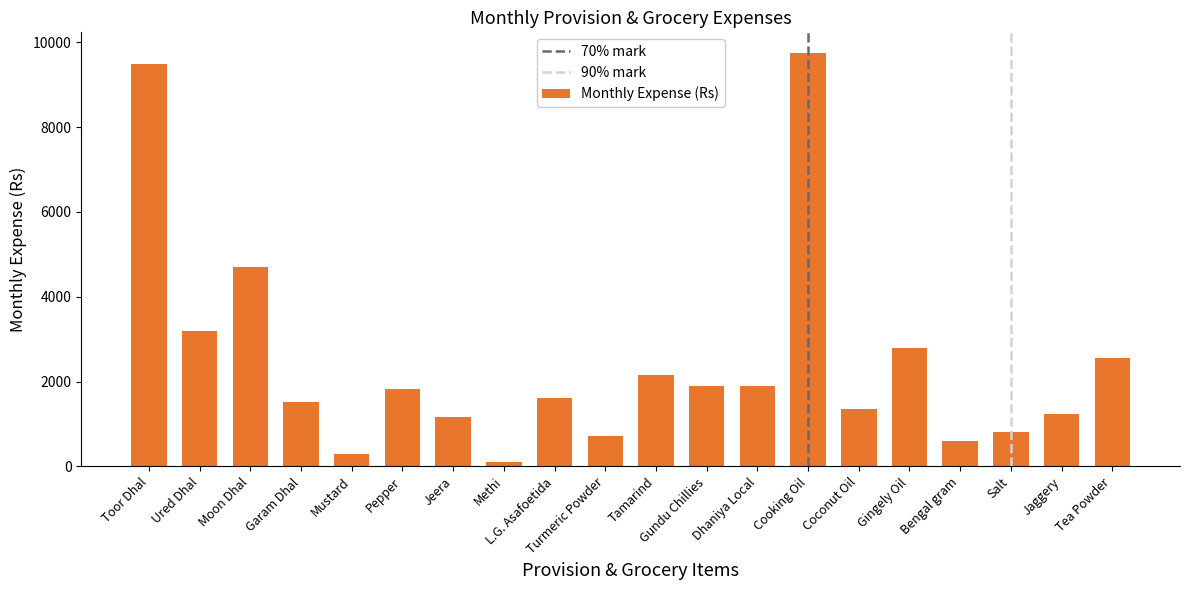

Which has a higher value, Tamarind or Dhaniya Local?

Tamarind